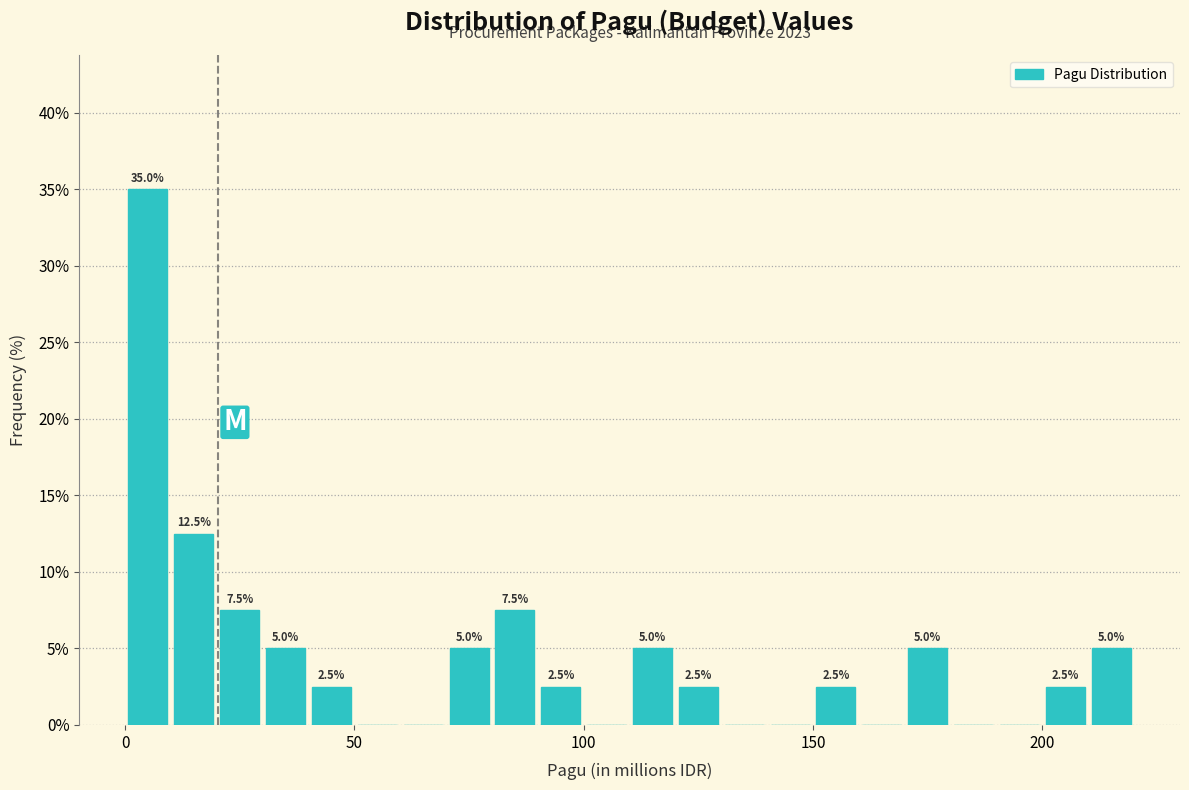

Read against the x-axis, roughly where is the centre of the tallest bar?

5